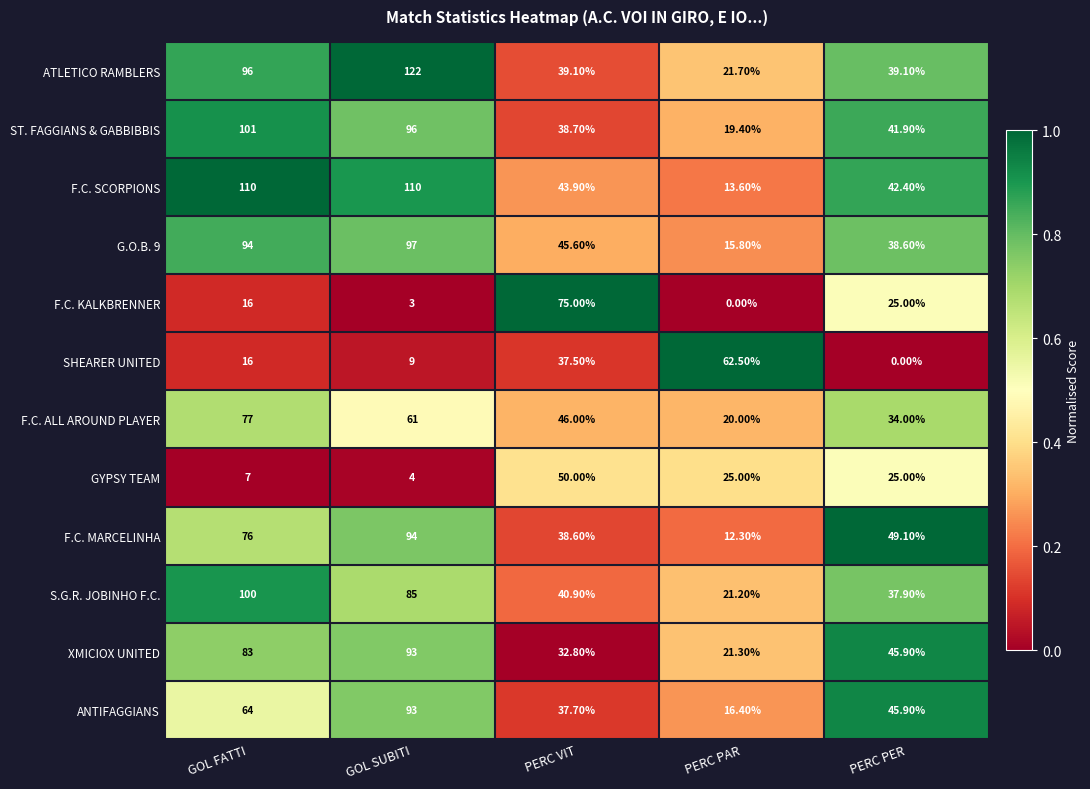

What is the sum of all GYPSY TEAM values?

111.0